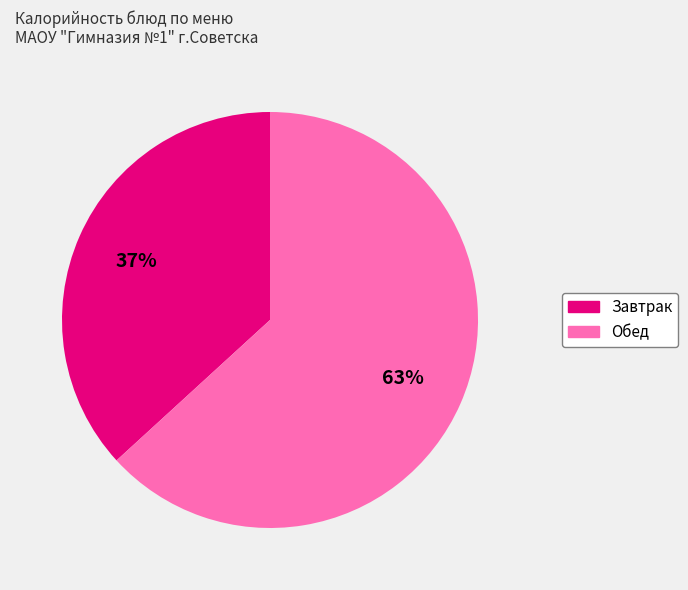

To the nearest percent, what is the difference between the largest and smallest slice percentages?

26%